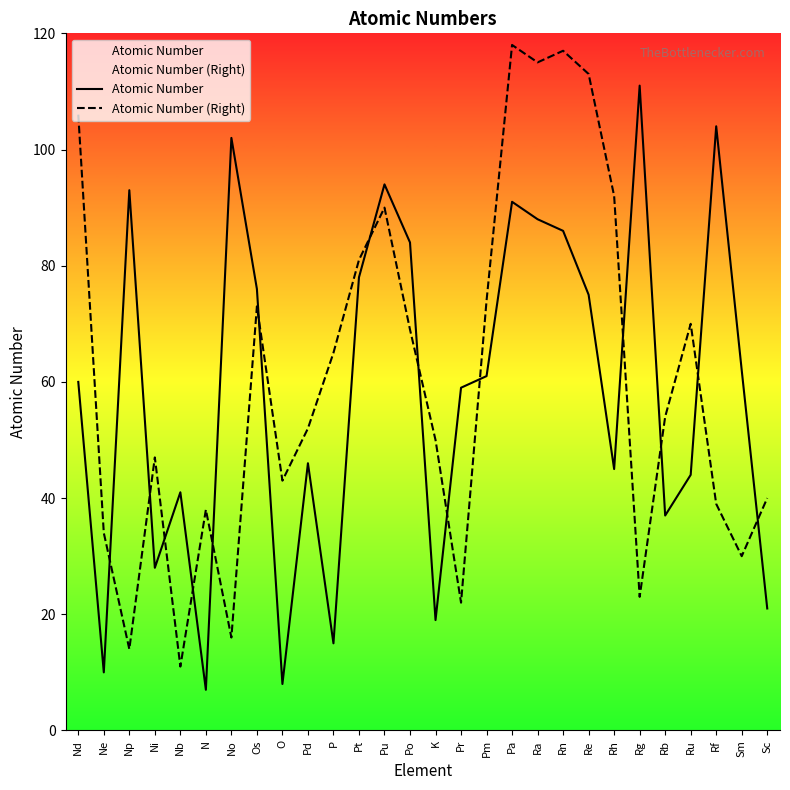

What are all the series names shown in the legend?

Atomic Number, Atomic Number (Right)